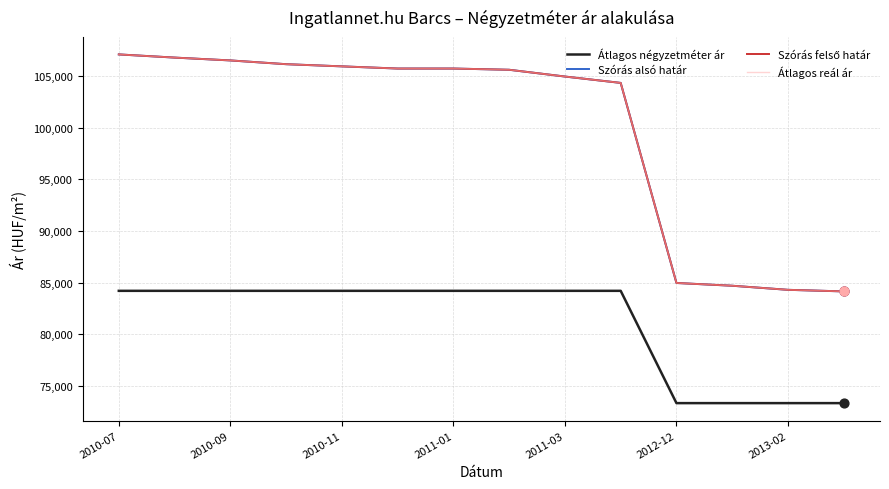

Does the chart have visible grid lines?

Yes